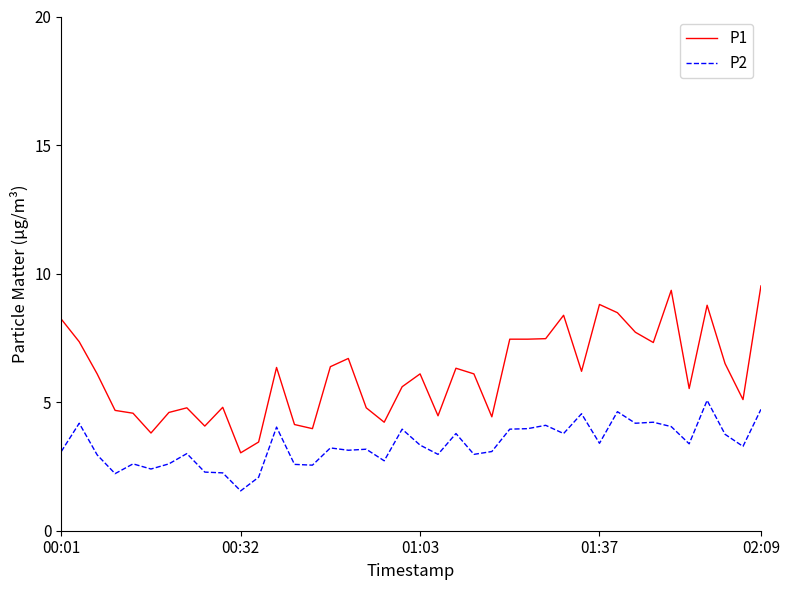

Which series has the widest spread of values?

P1